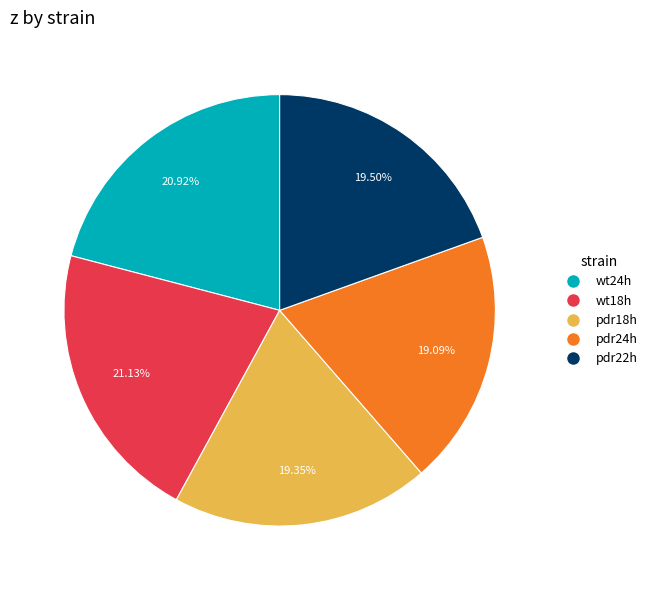

Which has a higher value, pdr18h or wt24h?

wt24h